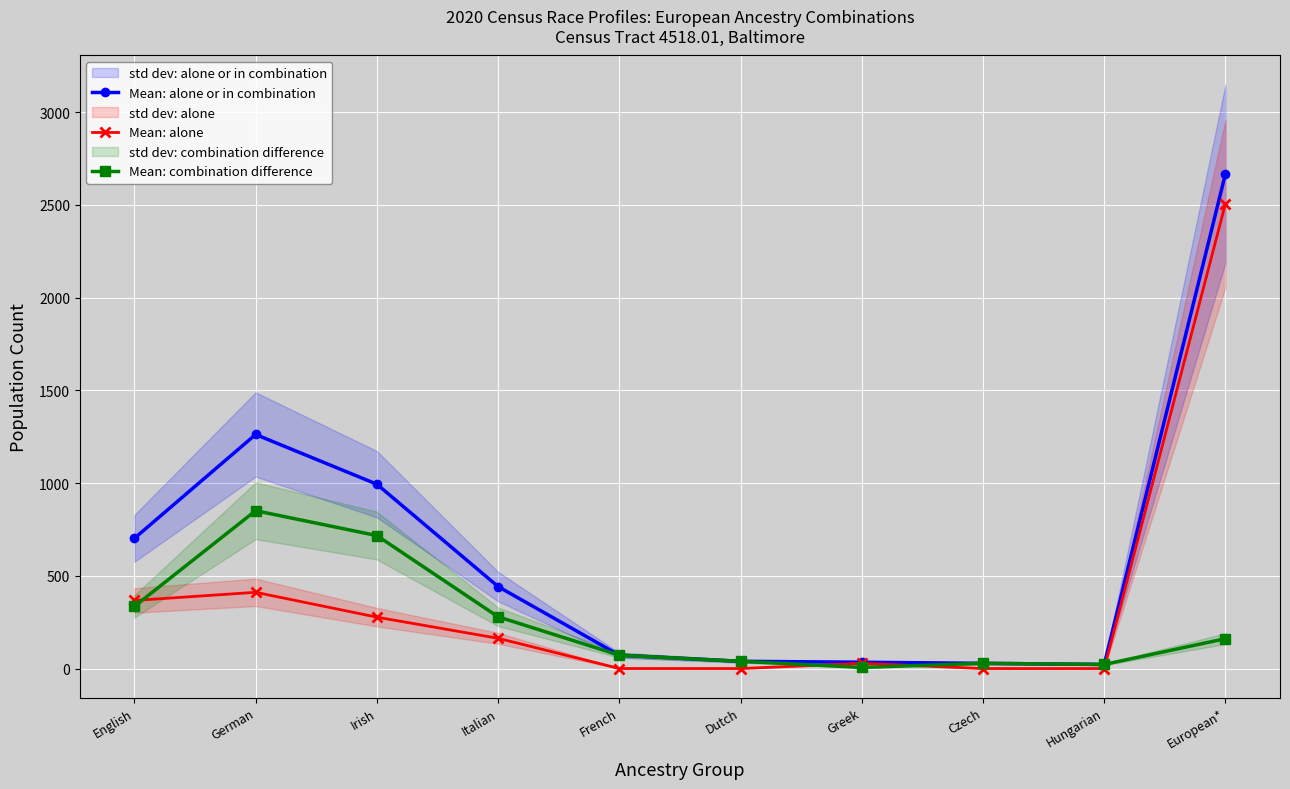

Is it true that Mean: combination difference equals 103 at French?

False